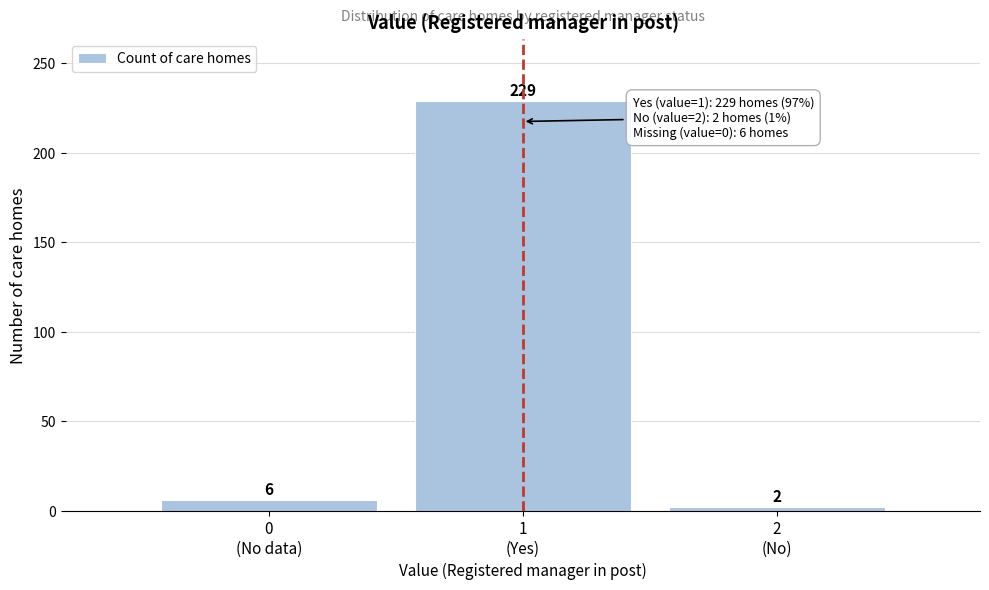

Reading left to right, list all the values displayed in this chart.

6	229	2